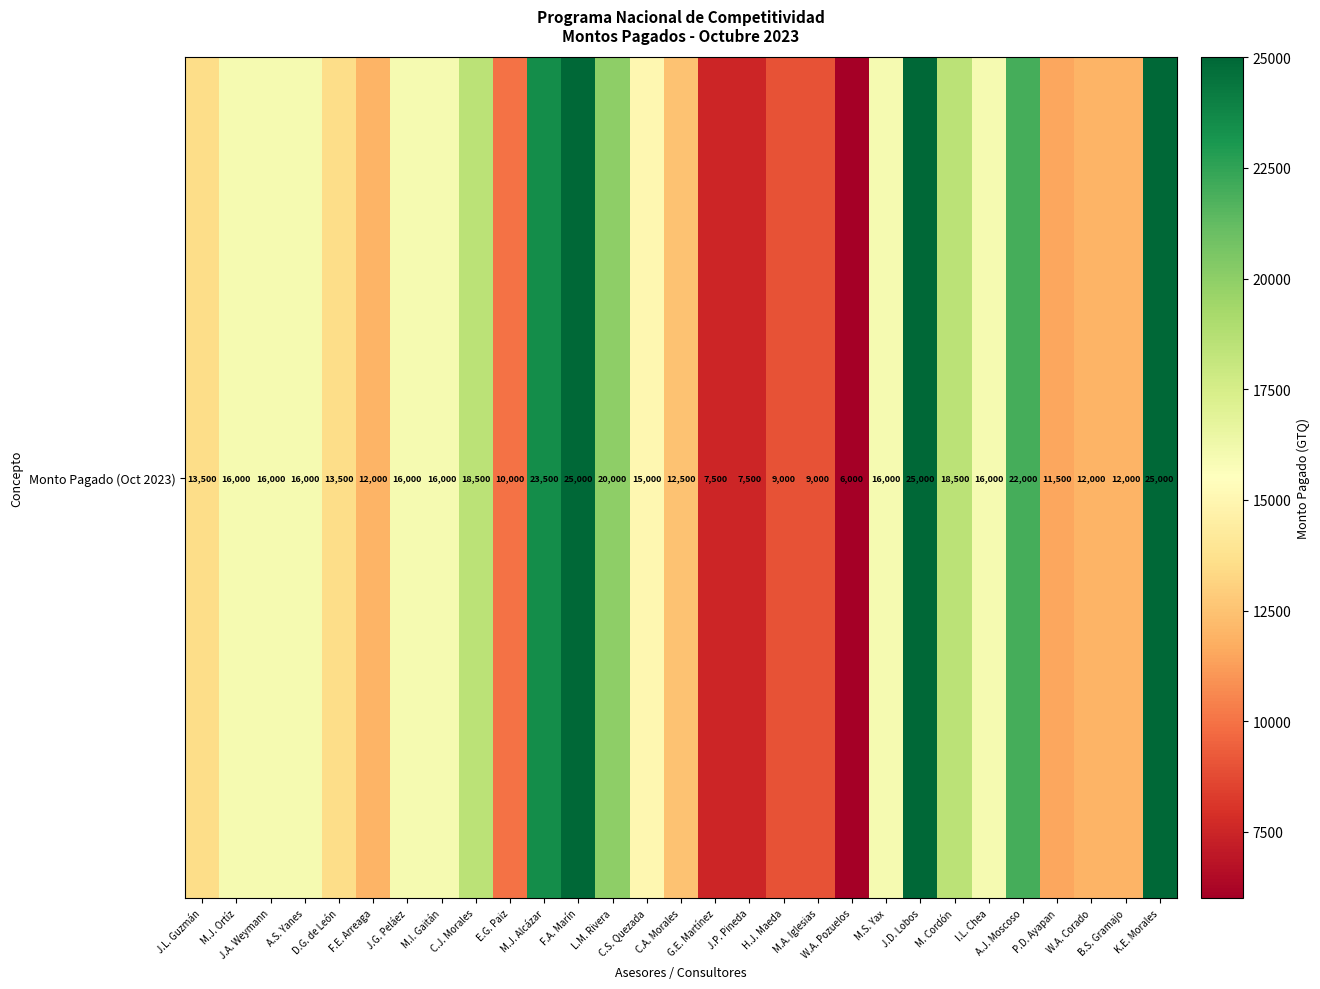

Count the number of data series in this chart.

1